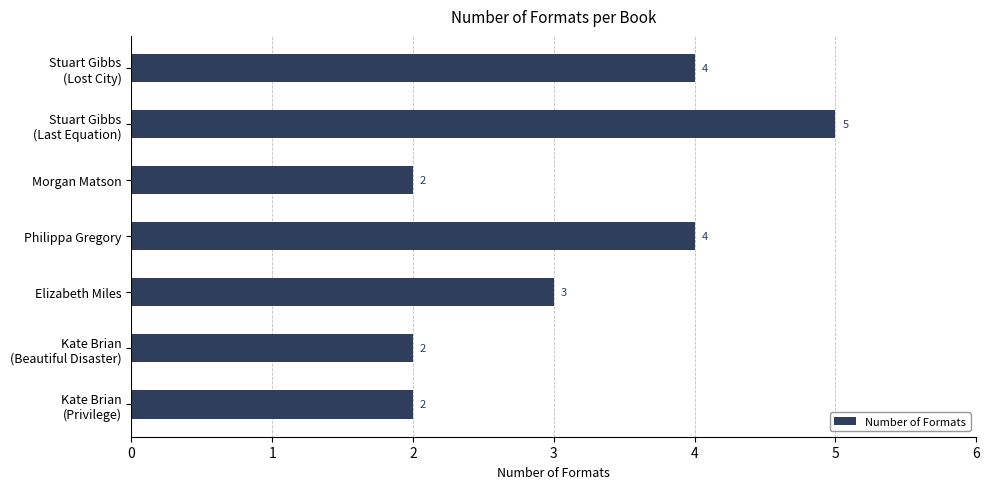

True or false: the data shows 3 at Elizabeth Miles.

True